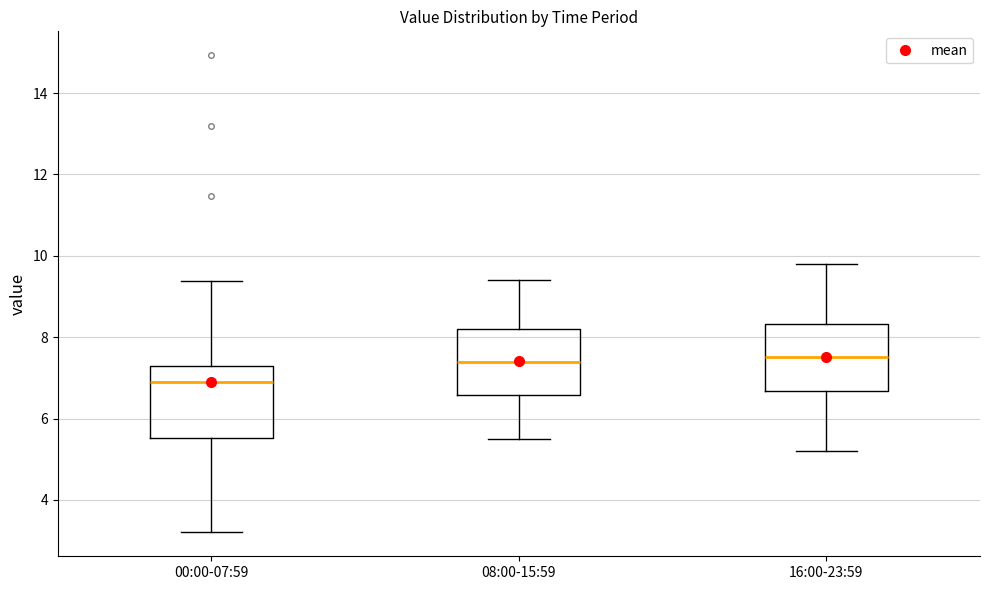

Where does the median line of the box for 00:00-07:59 sit on the y-axis? The values are not printed on the chart, so give them approximately, as read against the axis.

6.8